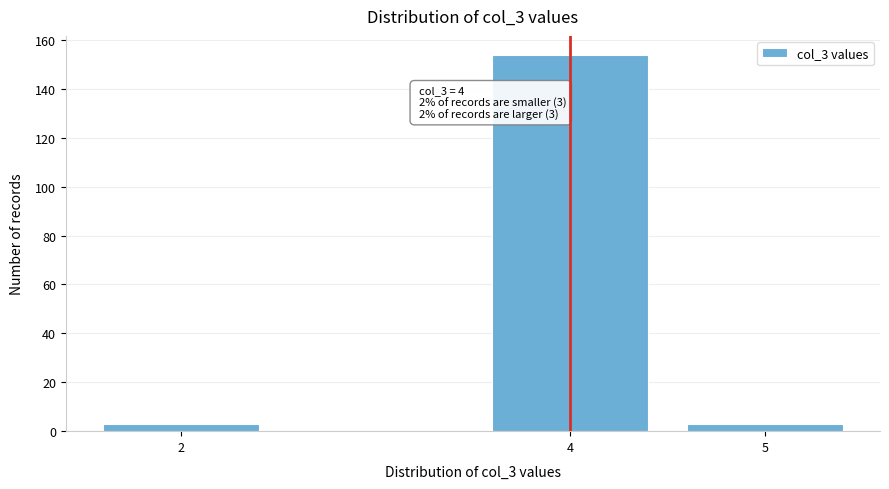

Reading right to left, what are all the values shown in this chart?

3	154	3